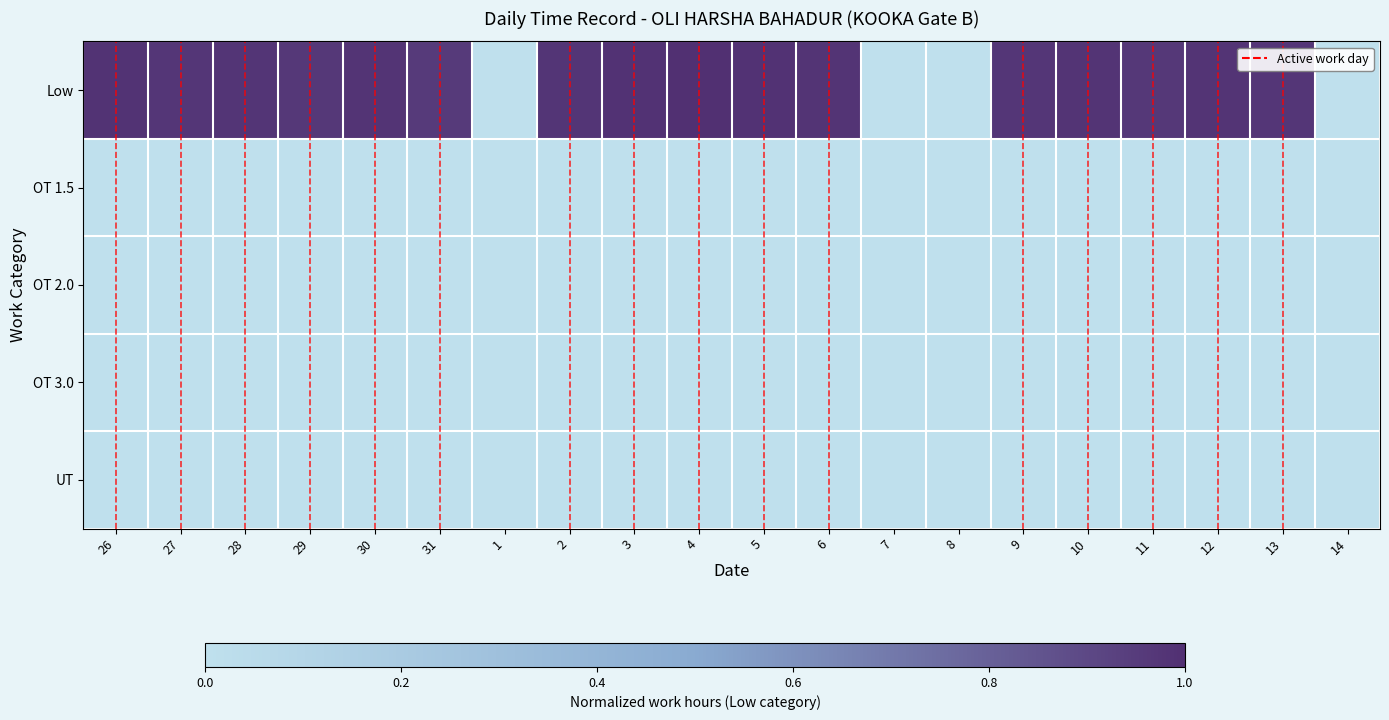

Reading left to right, what are all the values shown in this chart?

Low: 26=1.0	27=1.0	28=1.0	29=1.0	30=1.0	31=1.0	1=0.0	2=1.0	3=1.0	4=1.0	5=1.0	6=1.0	7=0.0	8=0.0	9=1.0	10=1.0	11=1.0	12=1.0	13=1.0	14=0.0
OT 1.5: 26=0.0	27=0.0	28=0.0	29=0.0	30=0.0	31=0.0	1=0.0	2=0.0	3=0.0	4=0.0	5=0.0	6=0.0	7=0.0	8=0.0	9=0.0	10=0.0	11=0.0	12=0.0	13=0.0	14=0.0
OT 2.0: 26=0.0	27=0.0	28=0.0	29=0.0	30=0.0	31=0.0	1=0.0	2=0.0	3=0.0	4=0.0	5=0.0	6=0.0	7=0.0	8=0.0	9=0.0	10=0.0	11=0.0	12=0.0	13=0.0	14=0.0
OT 3.0: 26=0.0	27=0.0	28=0.0	29=0.0	30=0.0	31=0.0	1=0.0	2=0.0	3=0.0	4=0.0	5=0.0	6=0.0	7=0.0	8=0.0	9=0.0	10=0.0	11=0.0	12=0.0	13=0.0	14=0.0
UT: 26=0.0	27=0.0	28=0.0	29=0.0	30=0.0	31=0.0	1=0.0	2=0.0	3=0.0	4=0.0	5=0.0	6=0.0	7=0.0	8=0.0	9=0.0	10=0.0	11=0.0	12=0.0	13=0.0	14=0.0